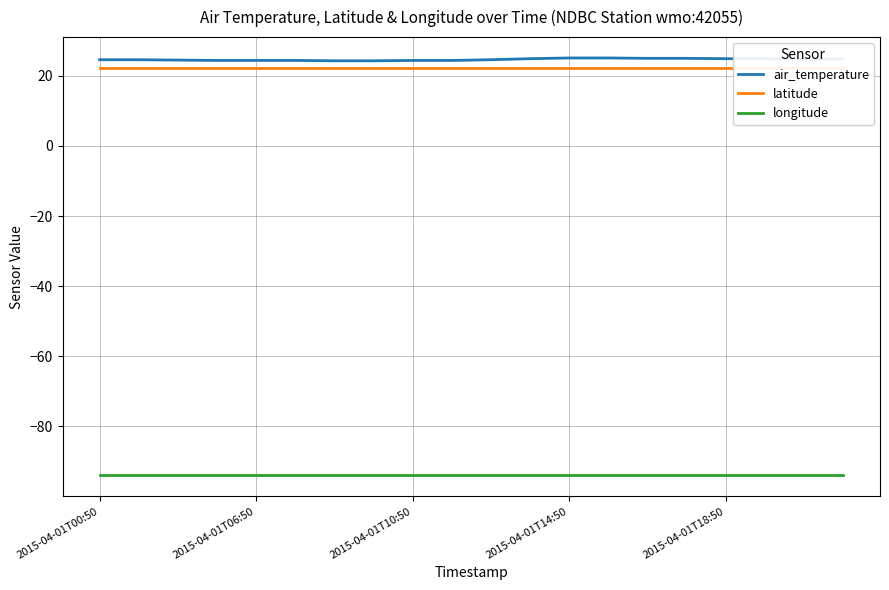

True or false: longitude and air_temperature cross at least once.

False